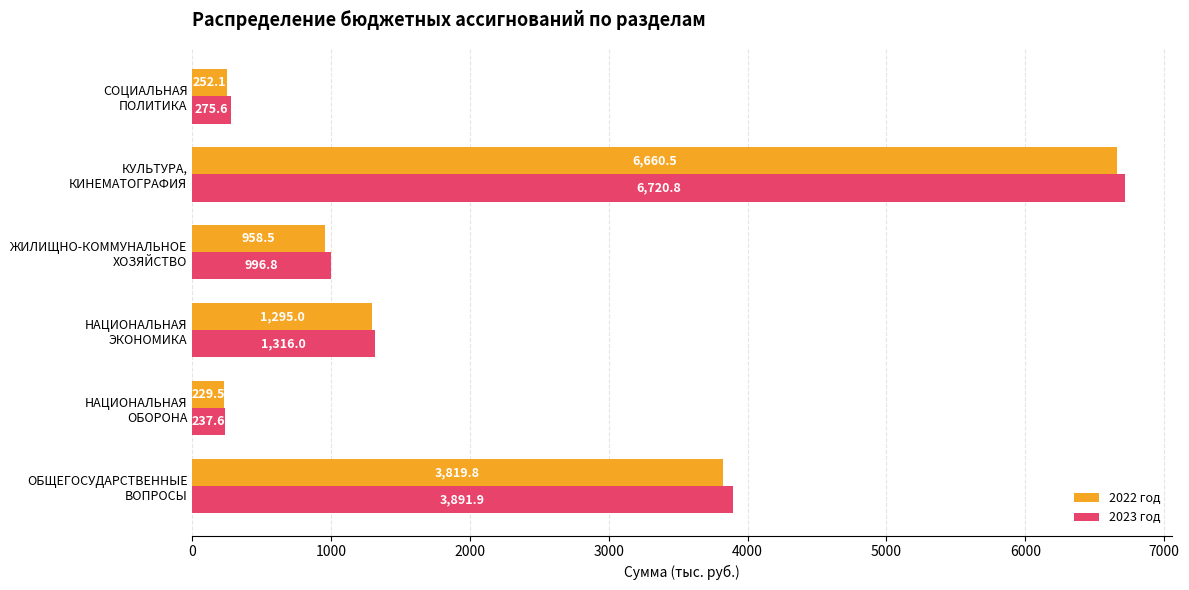

Which series has the widest spread of values?

2023 год